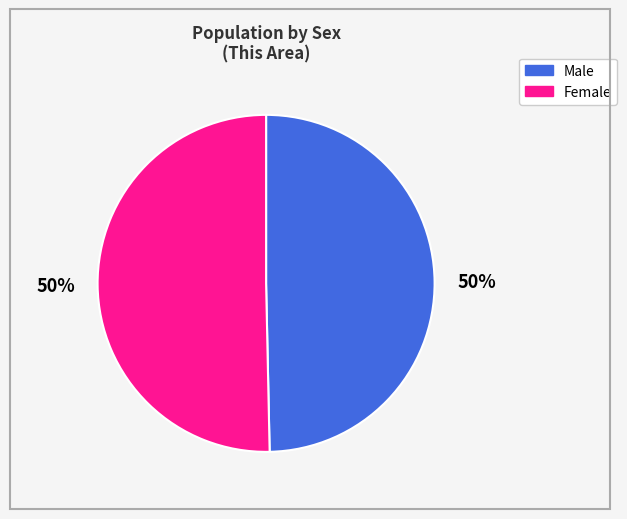

To the nearest percent, what is the combined percentage of Female and Male?

100%